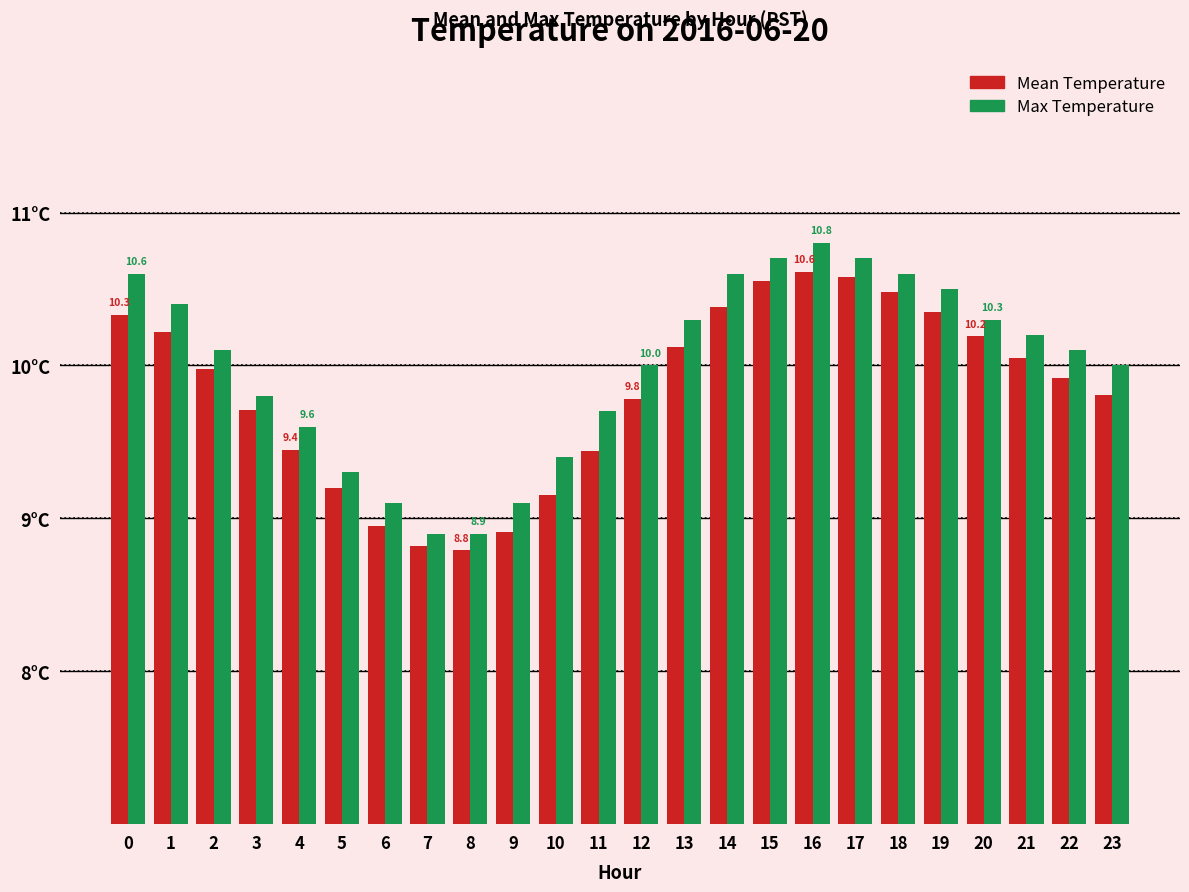

Are the bars grouped side by side (vs. stacked)?

Yes